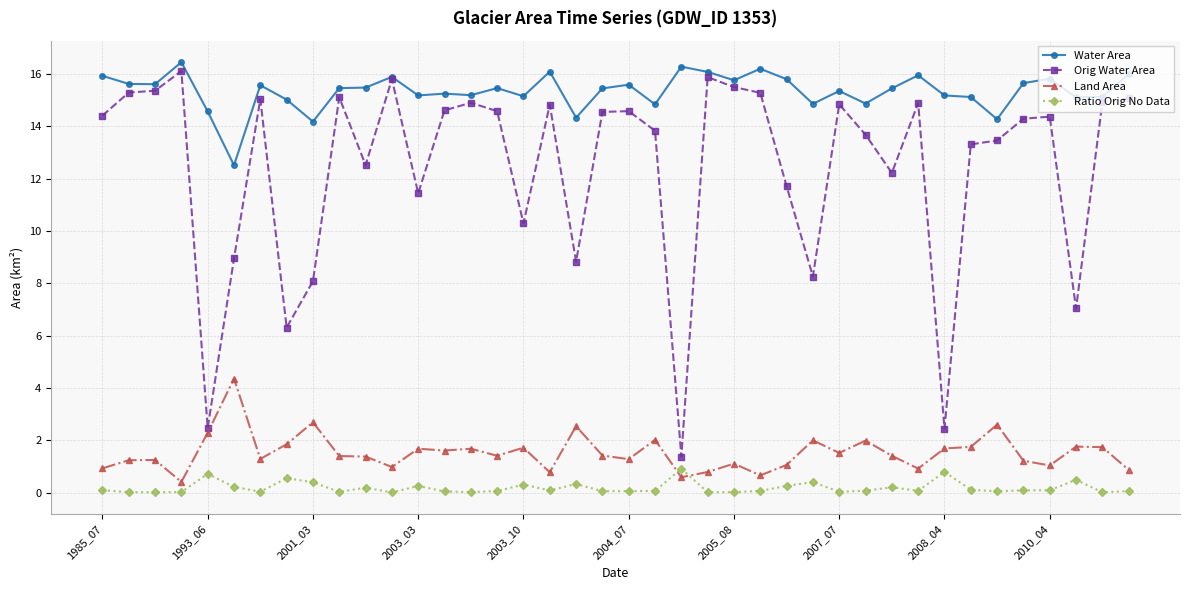

What are all the series names shown in the legend?

Water Area, Orig Water Area, Land Area, Ratio Orig No Data